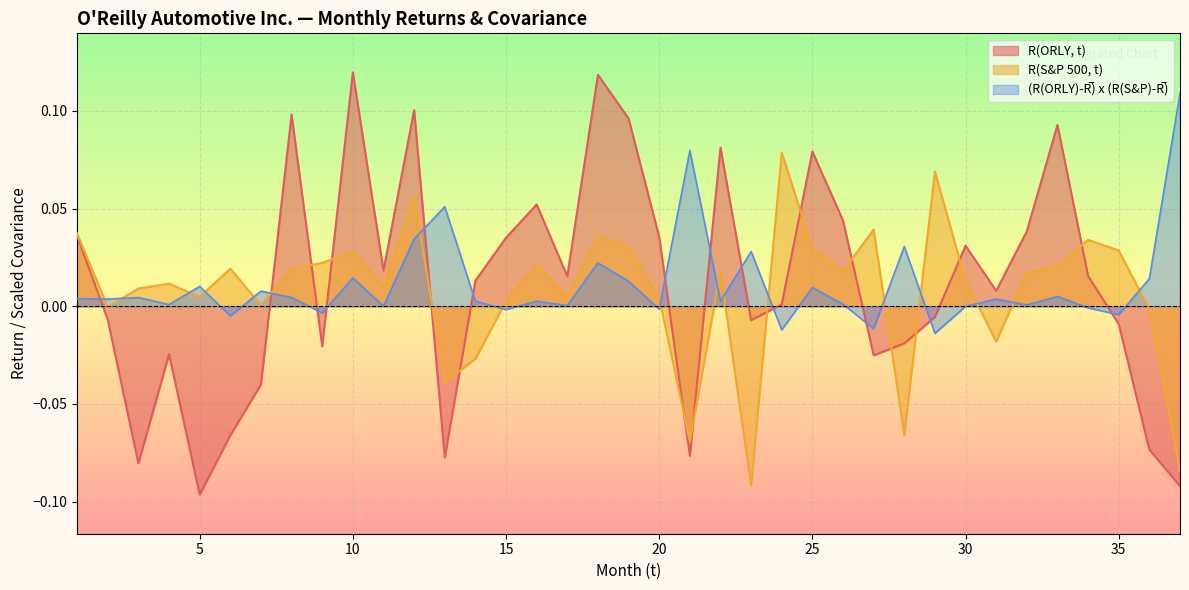

Is it true that (R(ORLY)-R̅) x (R(S&P)-R̅) equals 0.0 at 13?

False